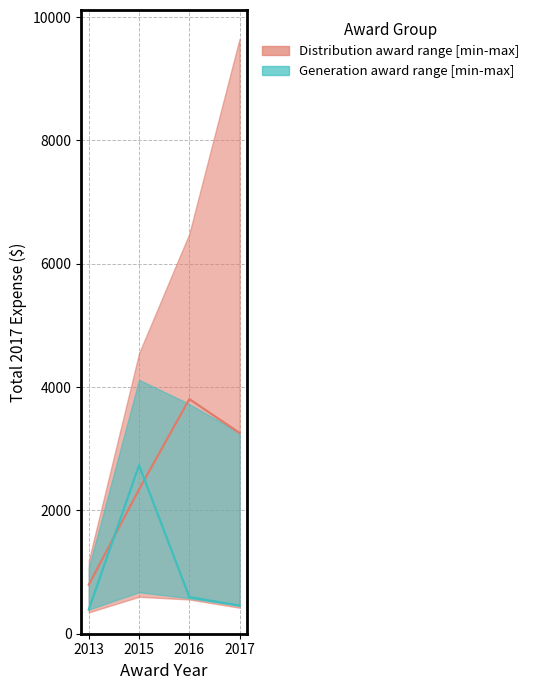

How many times do Generation median expense and Distribution median expense cross each other?

2